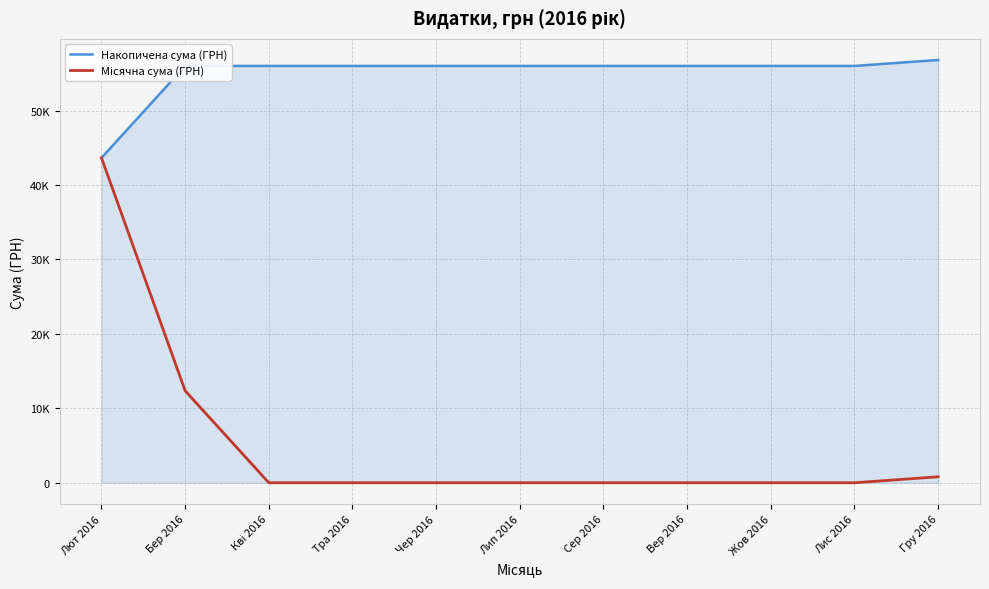

Does the chart display data point markers on the line(s)?

No